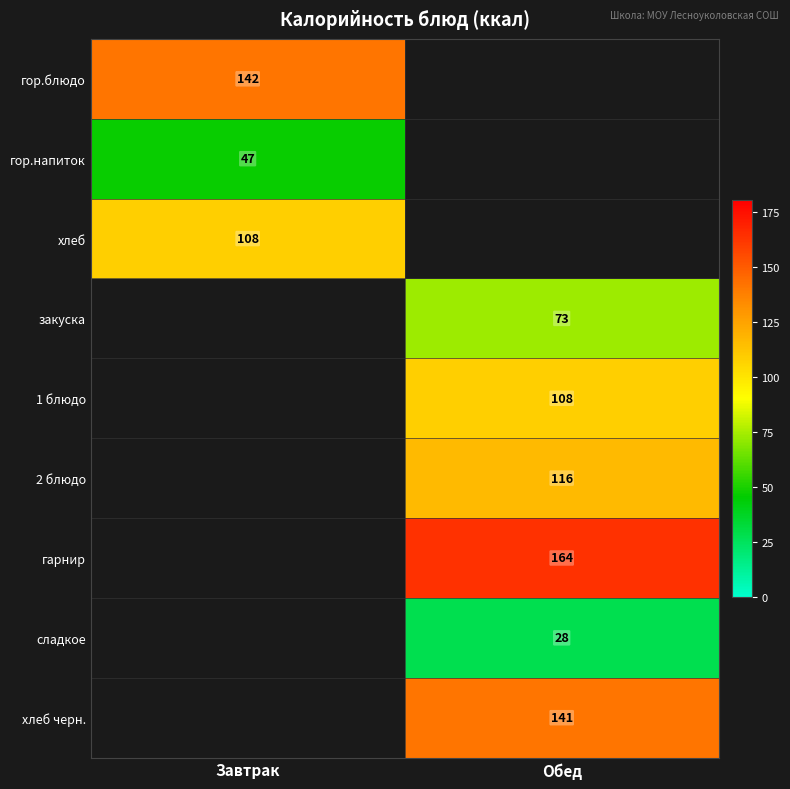

Is it true that гор.блюдо equals 93.5 at Завтрак?

False